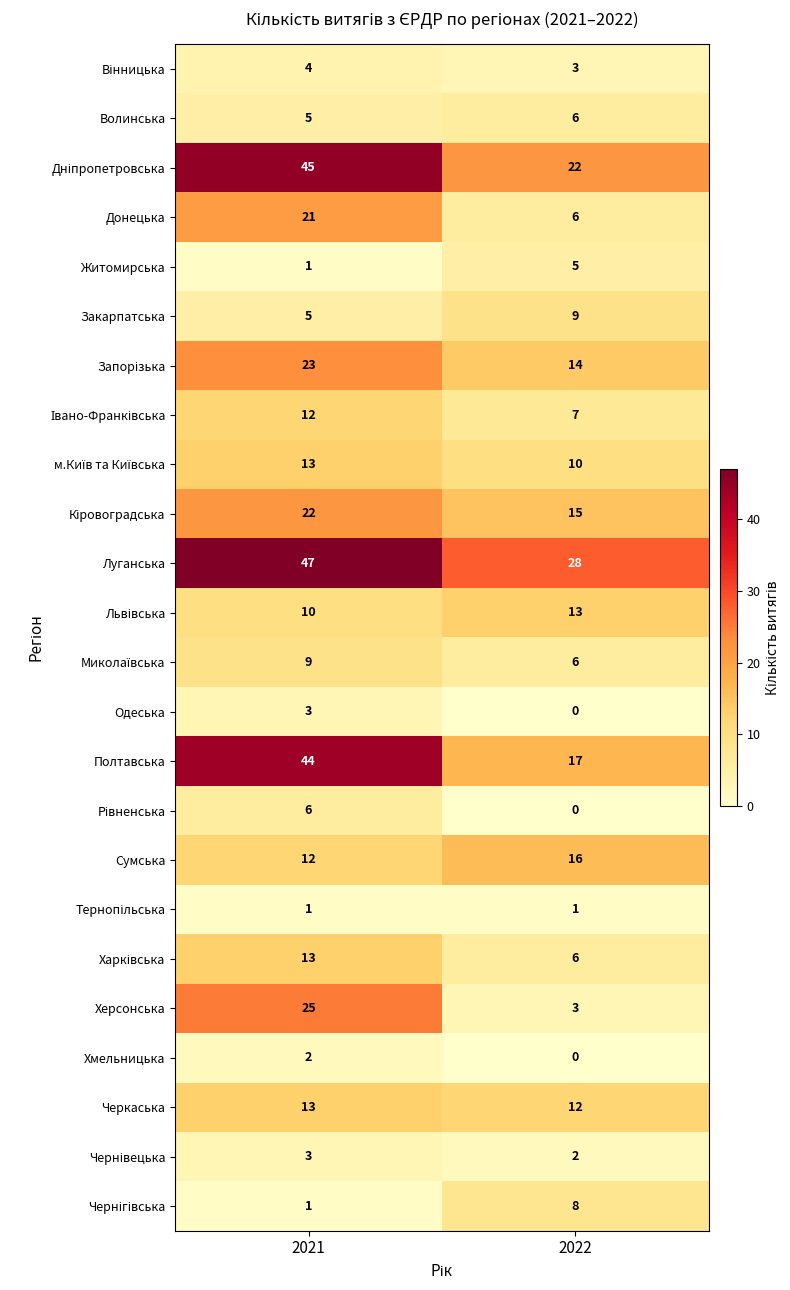

Which series has the largest total across all categories?

Луганська